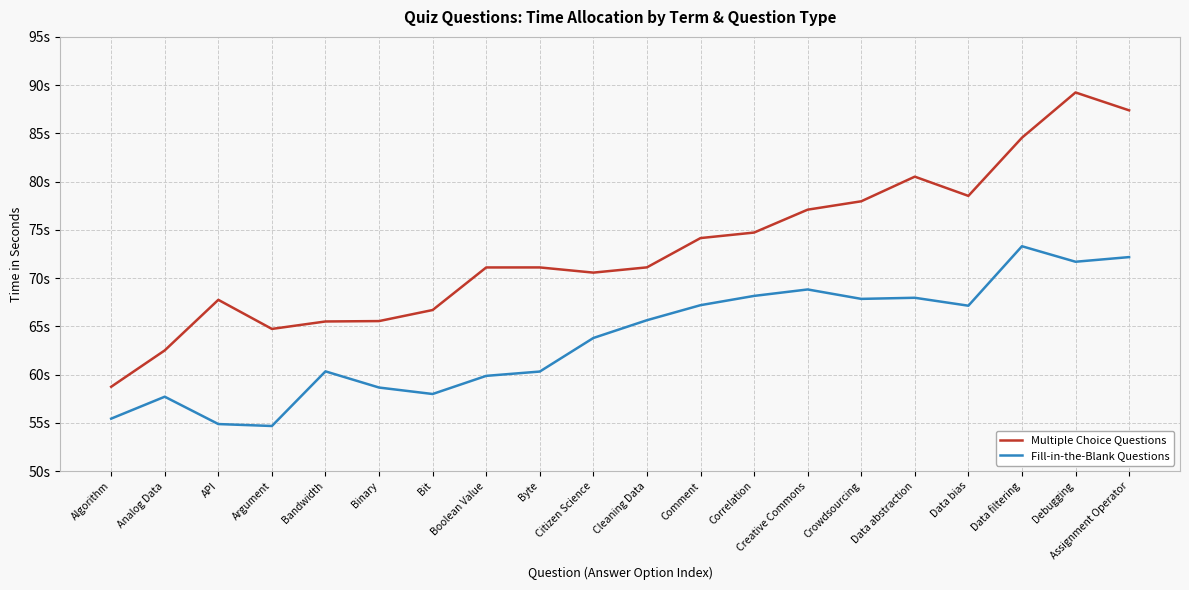

Does the chart display data point markers on the line(s)?

No